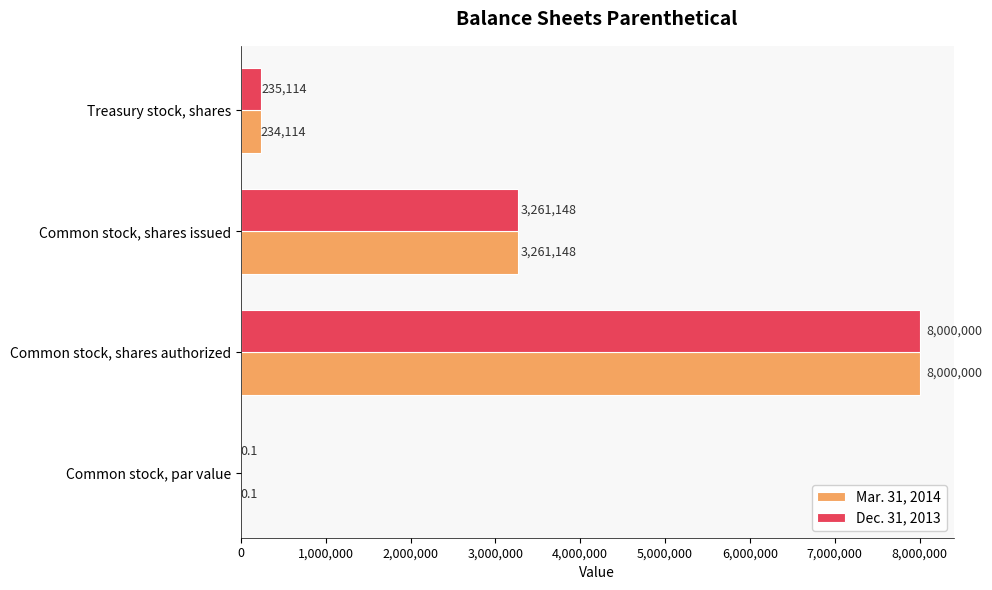

Which series has the largest total across all categories?

Dec. 31, 2013